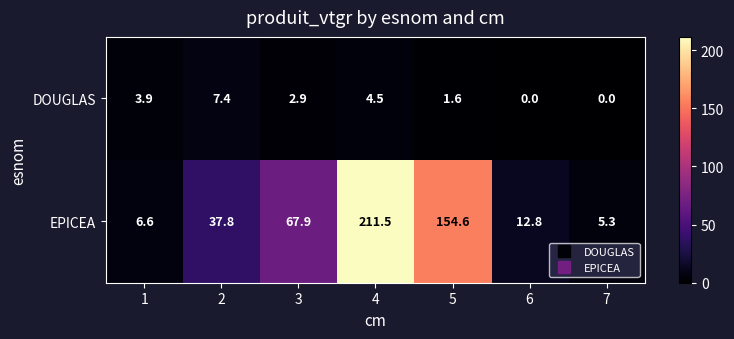

List the series in order of their peak value, highest first.

EPICEA, DOUGLAS